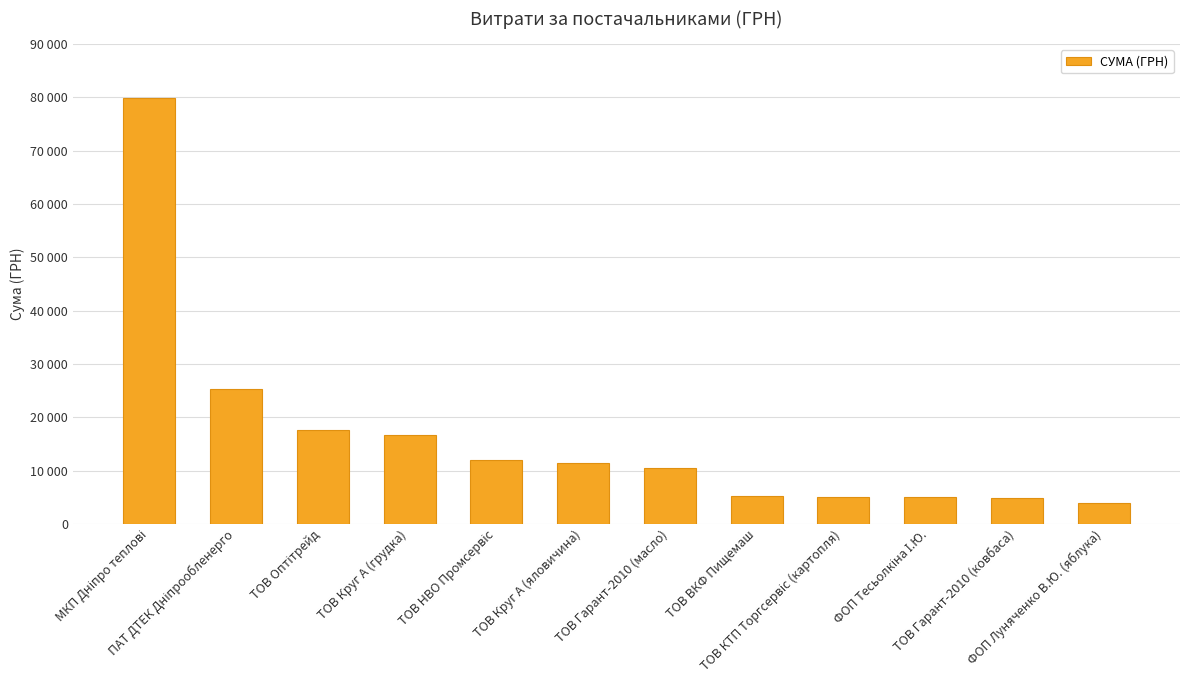

What is the change in value from МКП Дніпро теплові to ТОВ КТП Торгсервіс (картопля)?

-74763.8